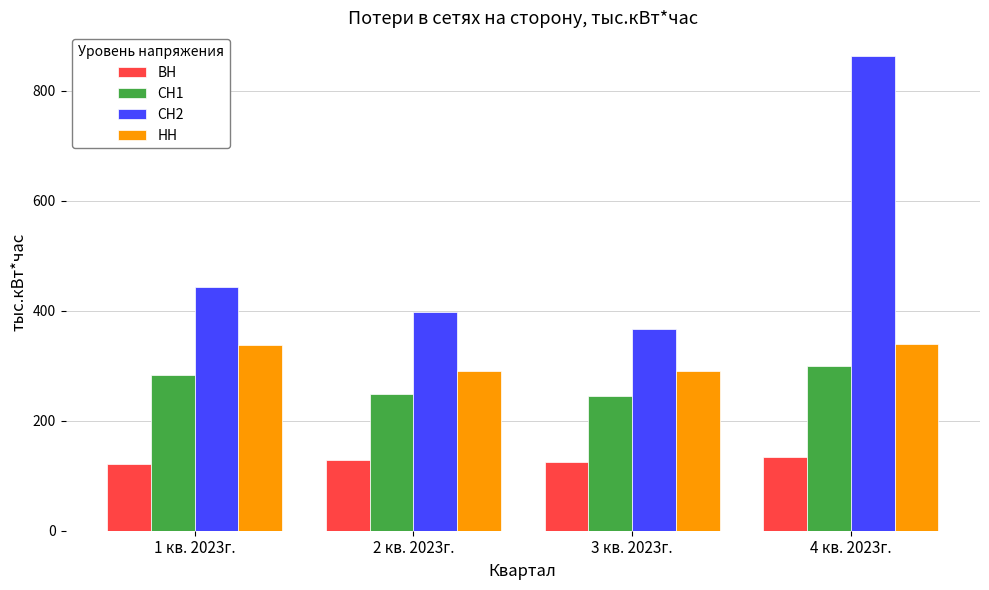

What is the sum of all СН2 values?

2069.4